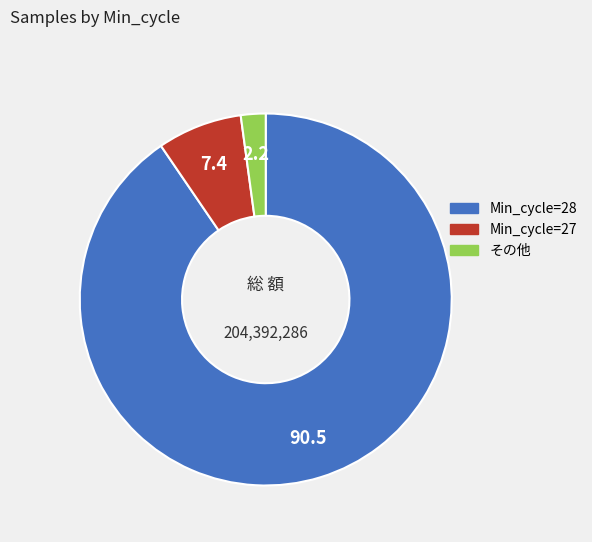

Is there any slice that represents more than half of the pie?

Yes